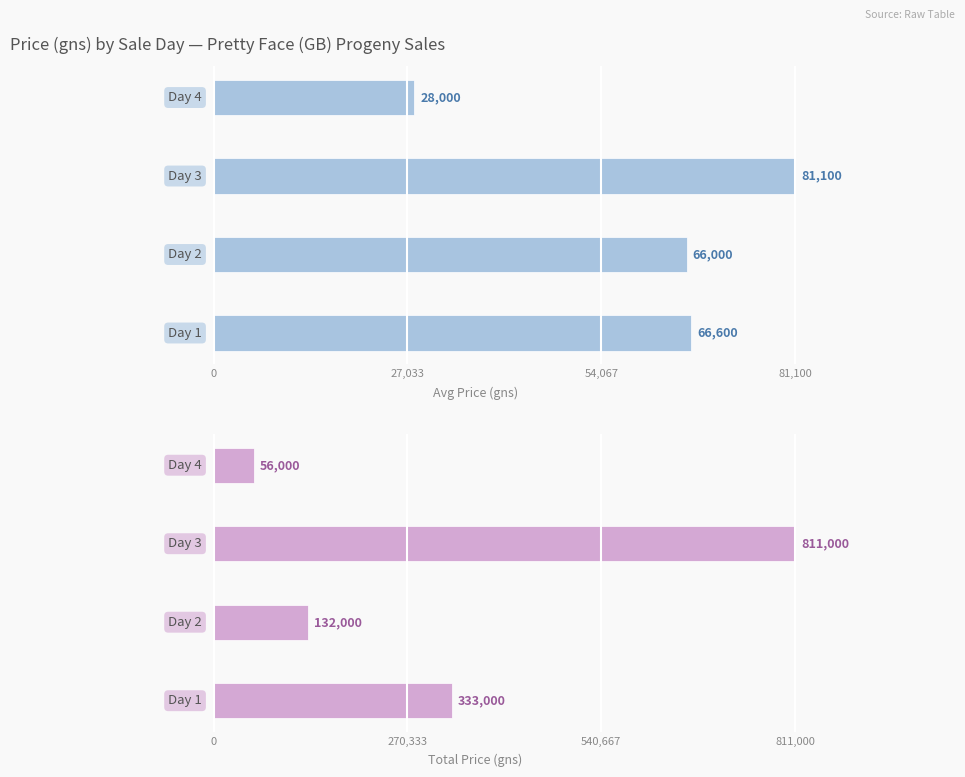

What position from the right is 0?

4